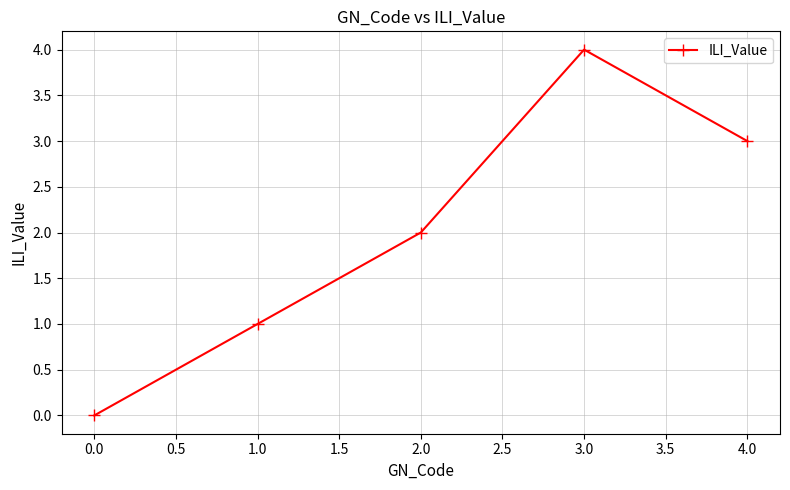

List the labels in order of value, largest first.

3.0, 4.0, 2.0, 1.0, 0.0